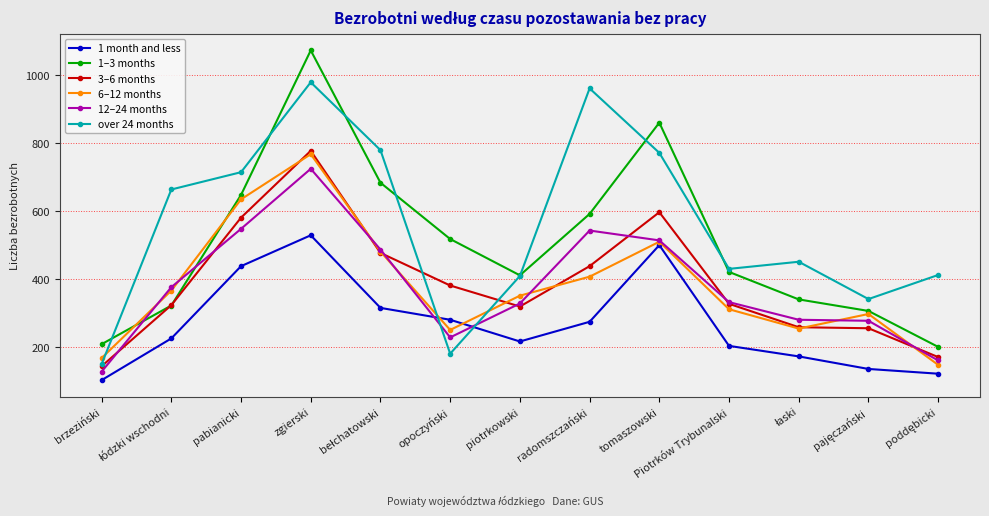

The value of 6–12 months at radomszczański is 406. True or false?

True